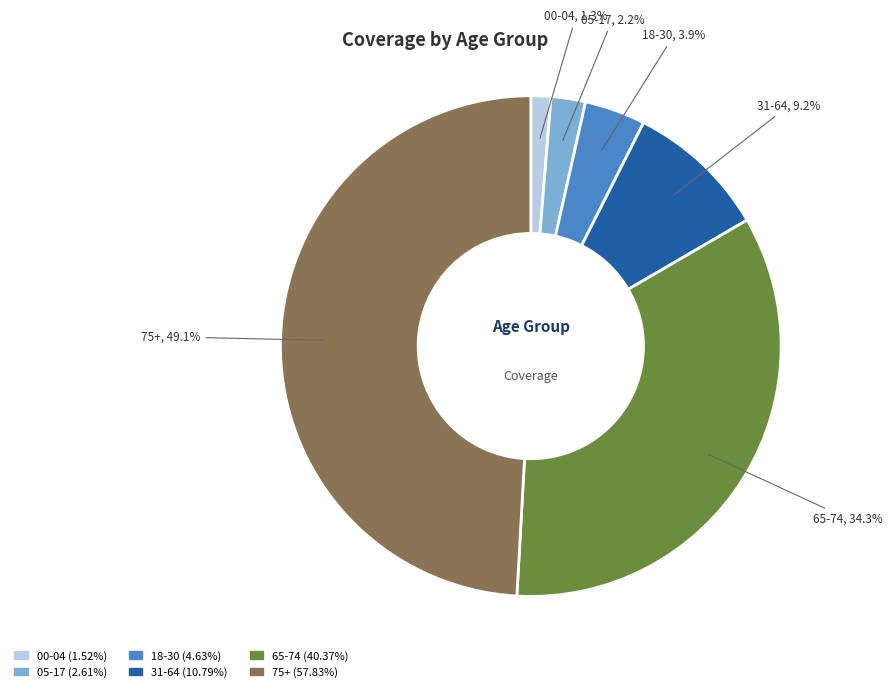

Count the number of slices in the pie.

6